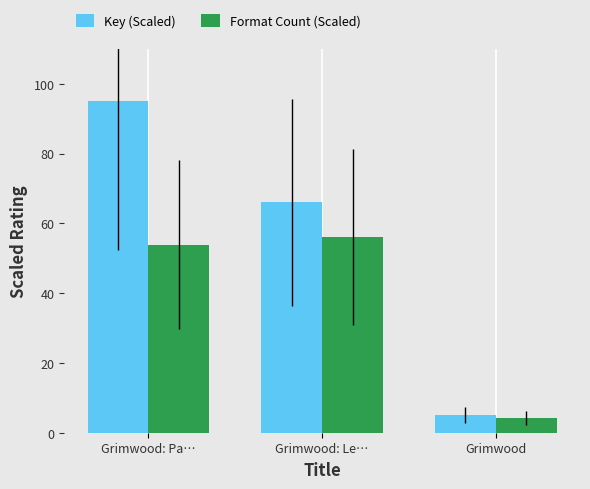

At which category does the chart reach its minimum across all series?

Grimwood